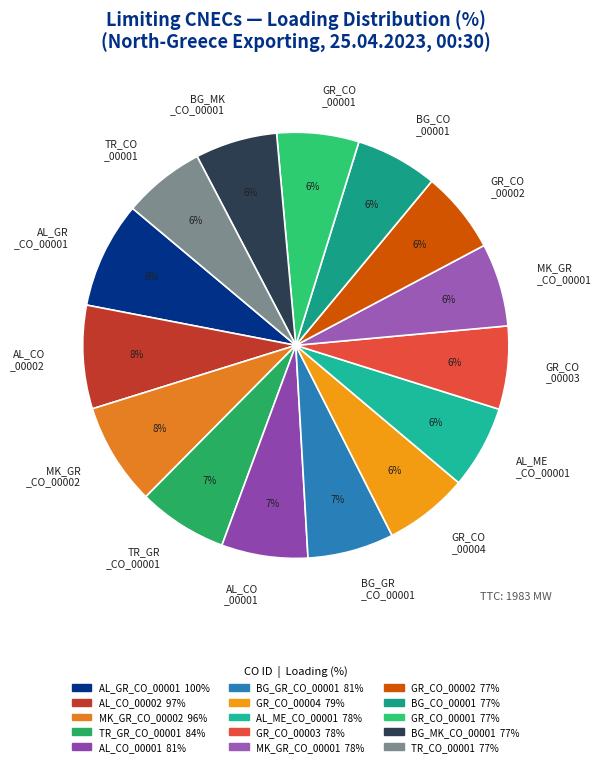

The BG_CO _00001 slice represents 6% of the pie. True or false?

True